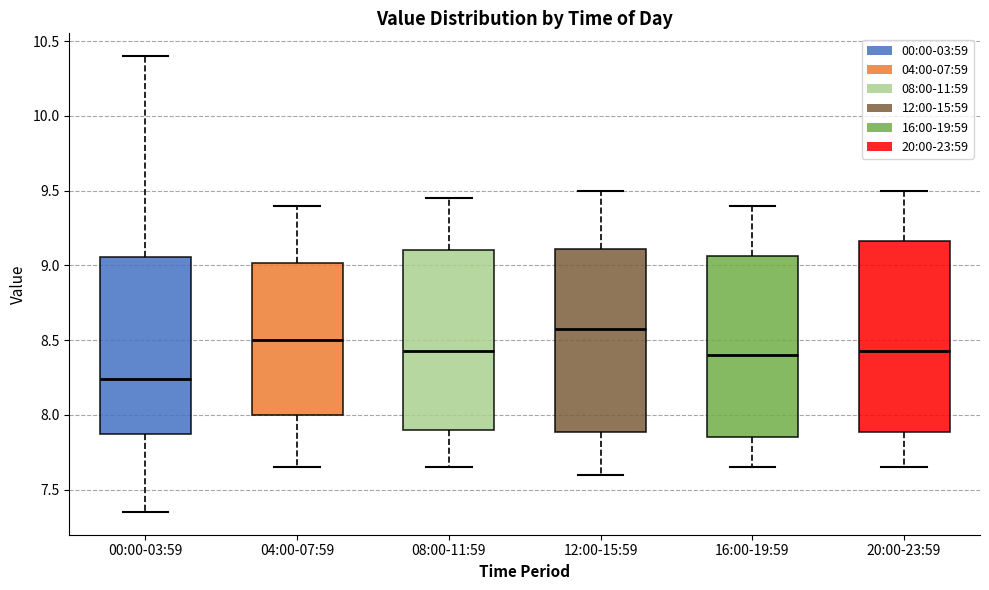

Reading left to right, transcribe this box plot: for each box, give where its median line is, the range the box spans, and where its two whiskers end, as read against the y-axis. The values are not printed on the chart, so give them approximately, as read against the axis.

00:00-03:59: median 8.25, box 7.85 to 9.05, whiskers 7.35 to 10.40
04:00-07:59: median 8.50, box 8.00 to 9.00, whiskers 7.65 to 9.40
08:00-11:59: median 8.45, box 7.90 to 9.10, whiskers 7.65 to 9.45
12:00-15:59: median 8.60, box 7.90 to 9.10, whiskers 7.60 to 9.50
16:00-19:59: median 8.40, box 7.85 to 9.05, whiskers 7.65 to 9.40
20:00-23:59: median 8.45, box 7.90 to 9.15, whiskers 7.65 to 9.50